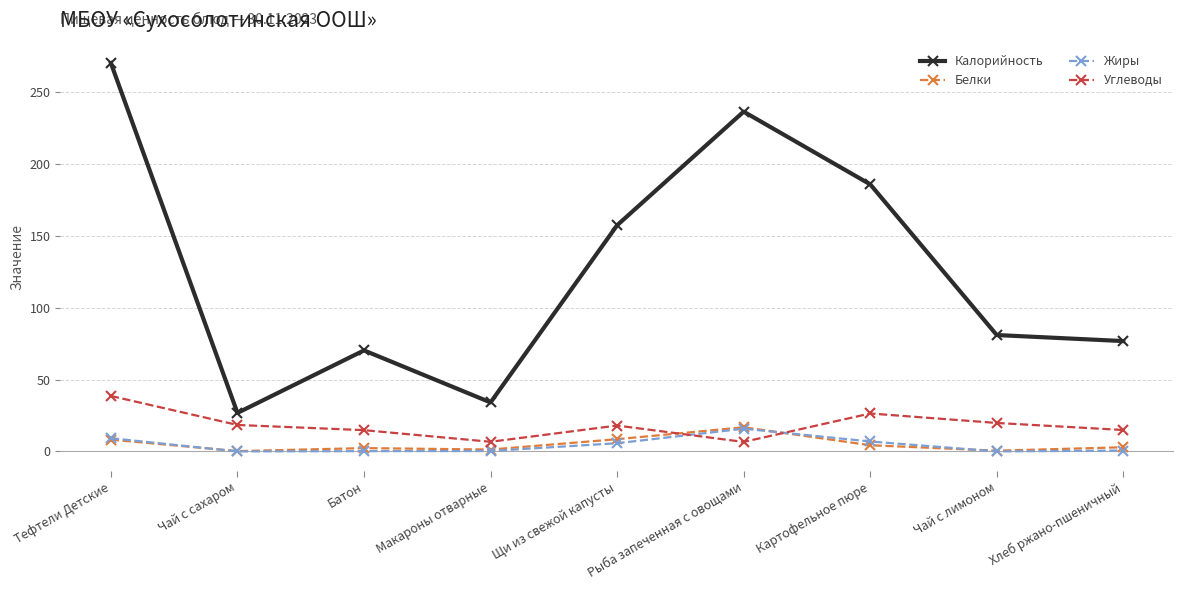

Does the chart have visible grid lines?

Yes